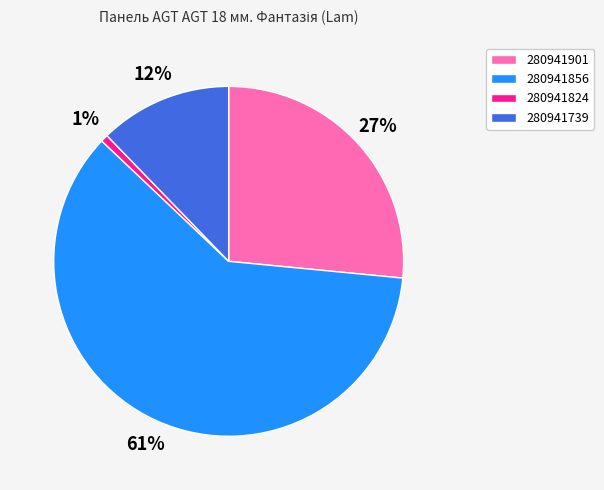

Rank the categories by value from highest to lowest.

280941856, 280941901, 280941739, 280941824